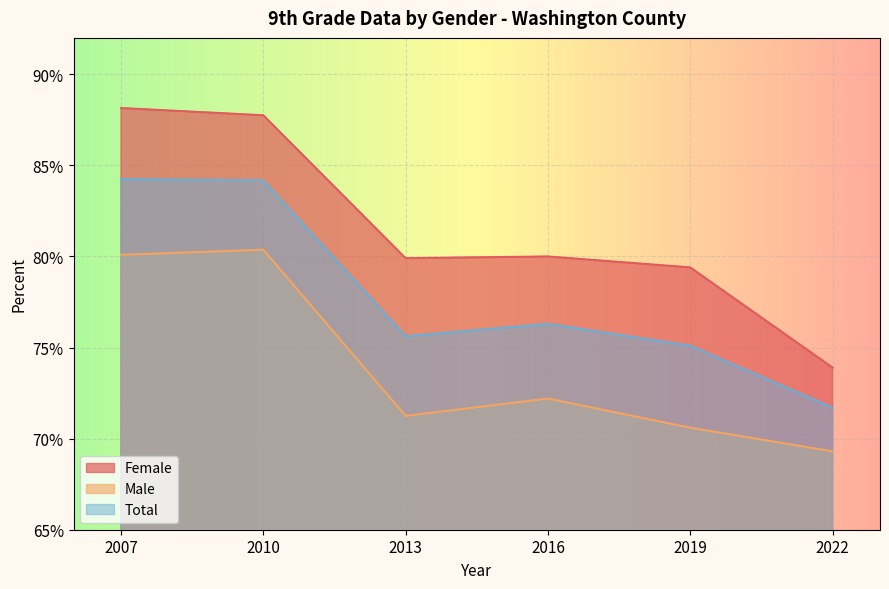

At which category does Total reach its first local peak?

2016